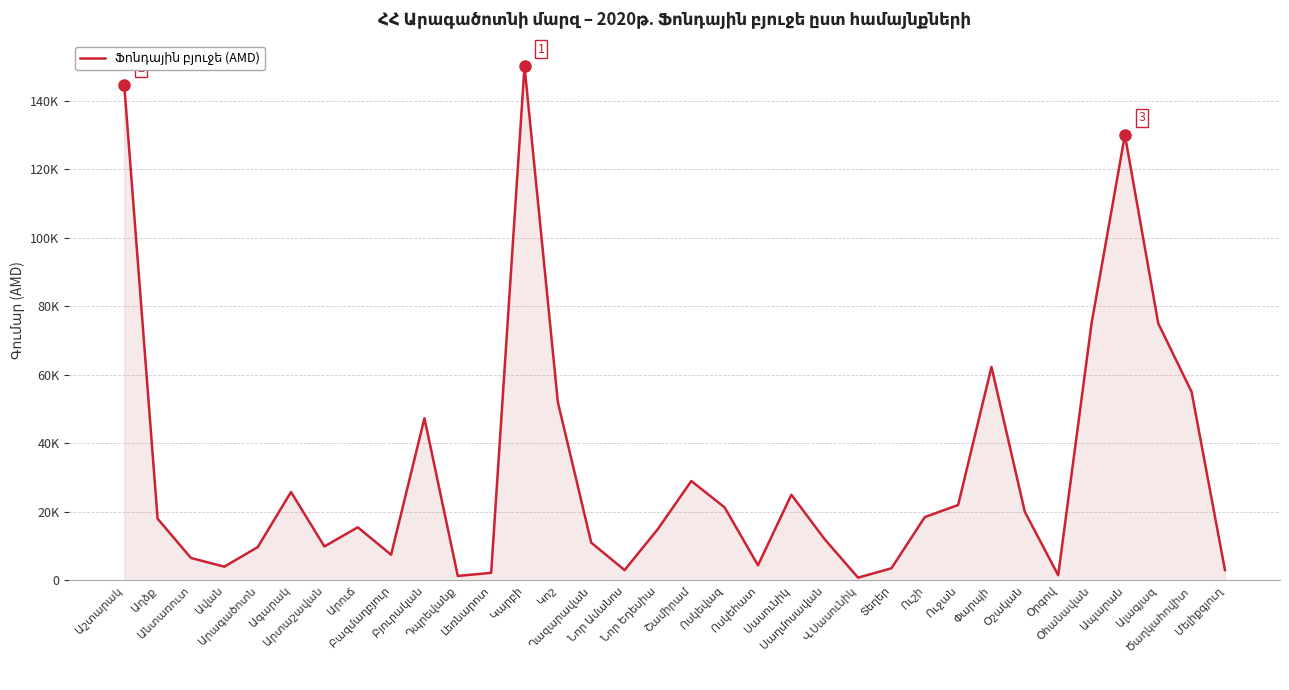

Is this an area chart (filled region under the line)?

Yes